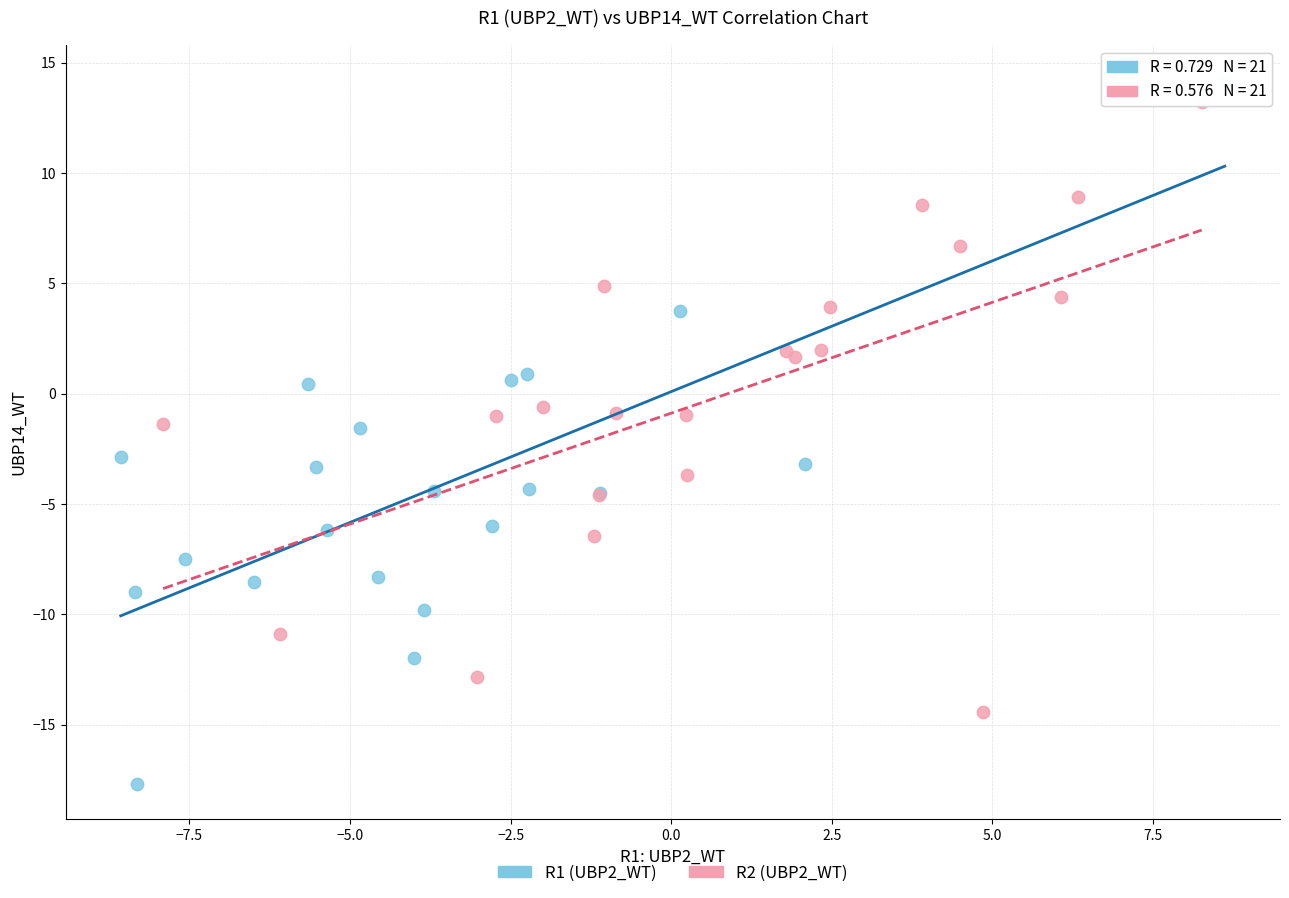

What are all the series names shown in the legend?

R1 (UBP2_WT), R2 (UBP2_WT)